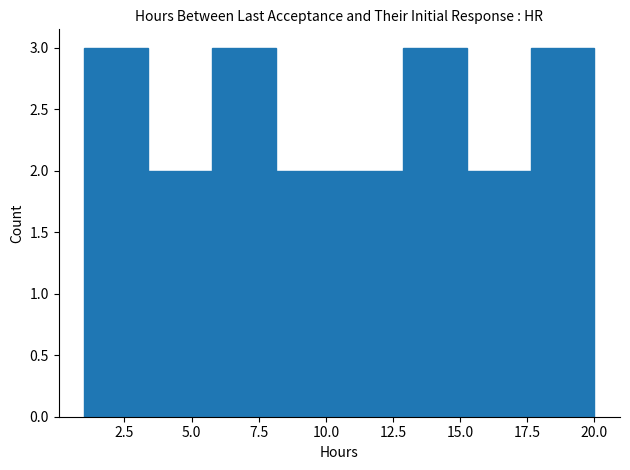

Reading left to right, transcribe this chart: for each bar, give the range it covers on the x-axis and its height. Neither the bar edges nor the heights are printed on the chart, so give them approximately, as read against the axes.

1.0 to 3.5: 3
3.5 to 6.0: 2
6.0 to 8.0: 3
8.0 to 10.5: 2
10.5 to 13.0: 2
13.0 to 15.5: 3
15.5 to 17.5: 2
17.5 to 20.0: 3